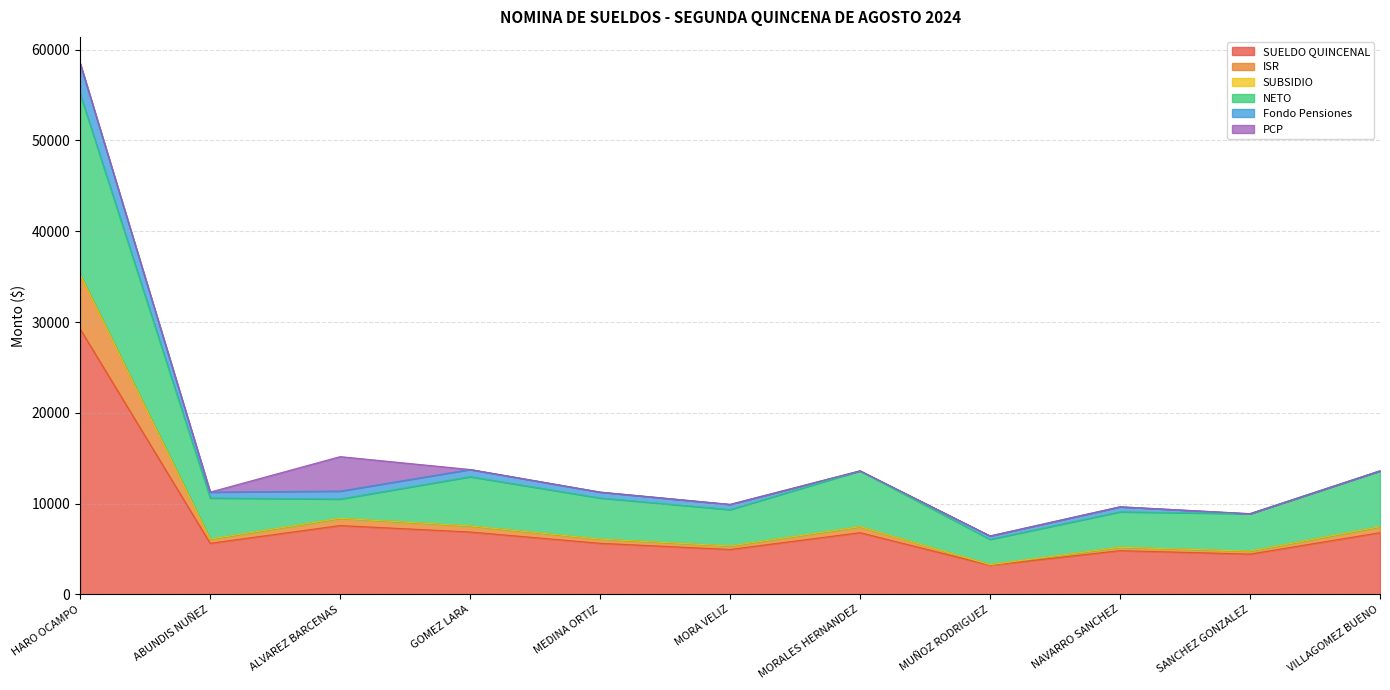

Does the chart have visible grid lines?

Yes